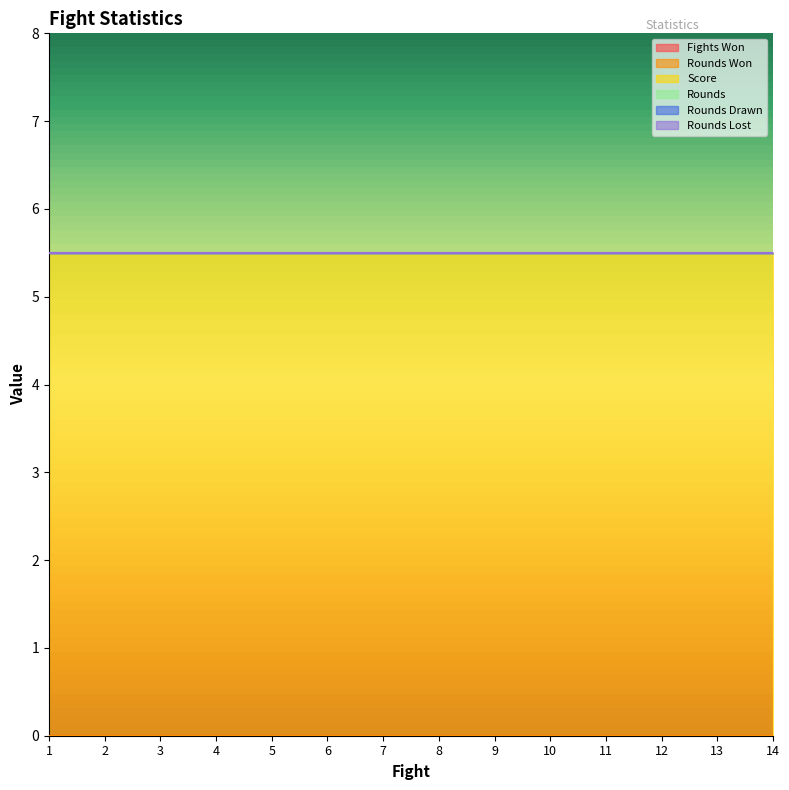

At which label is Rounds Lost closest to 0?

Fight 1